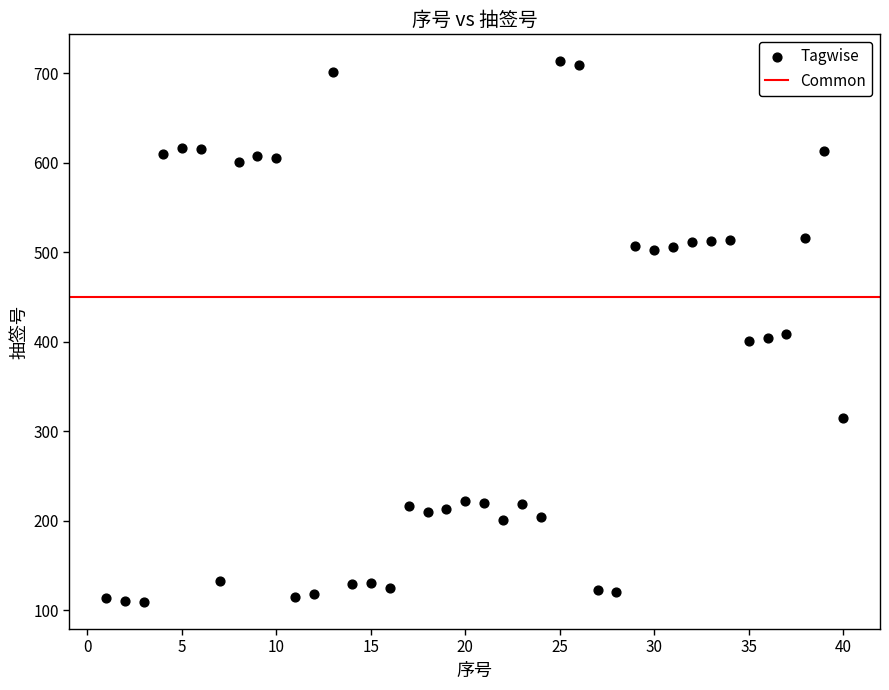

What is the range of X values (max minus min)?

39